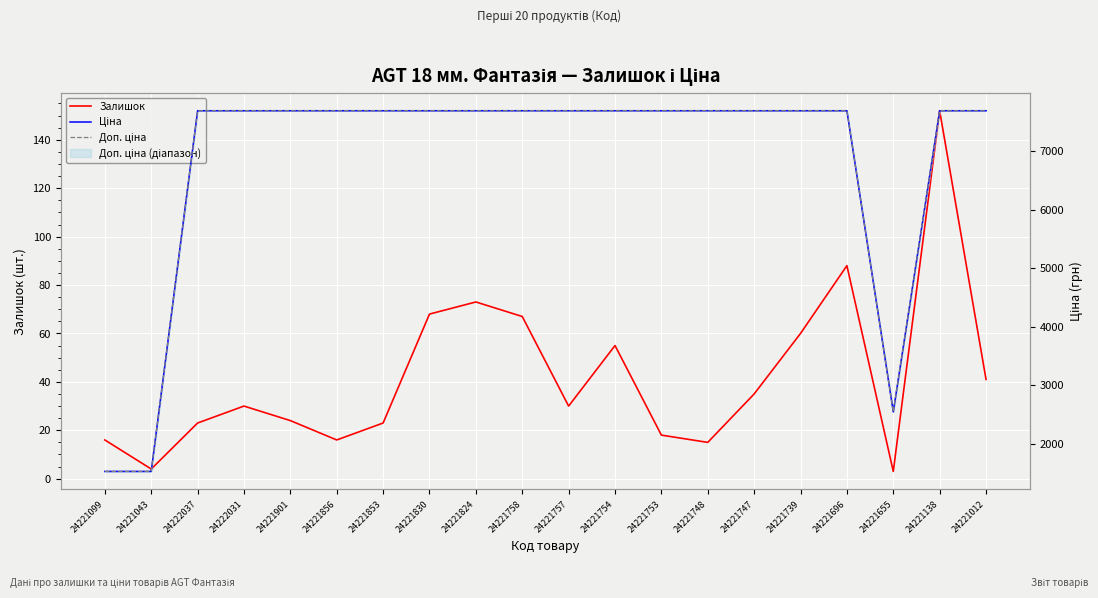

What is the difference between the second highest and second lowest values in the Ціна series?

6161.1